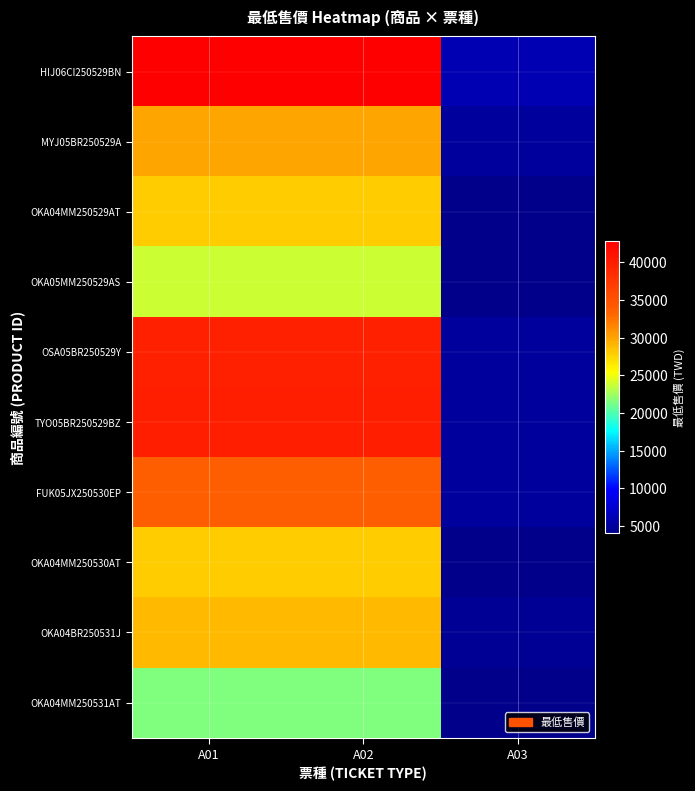

How many categories are shown in the chart?

3